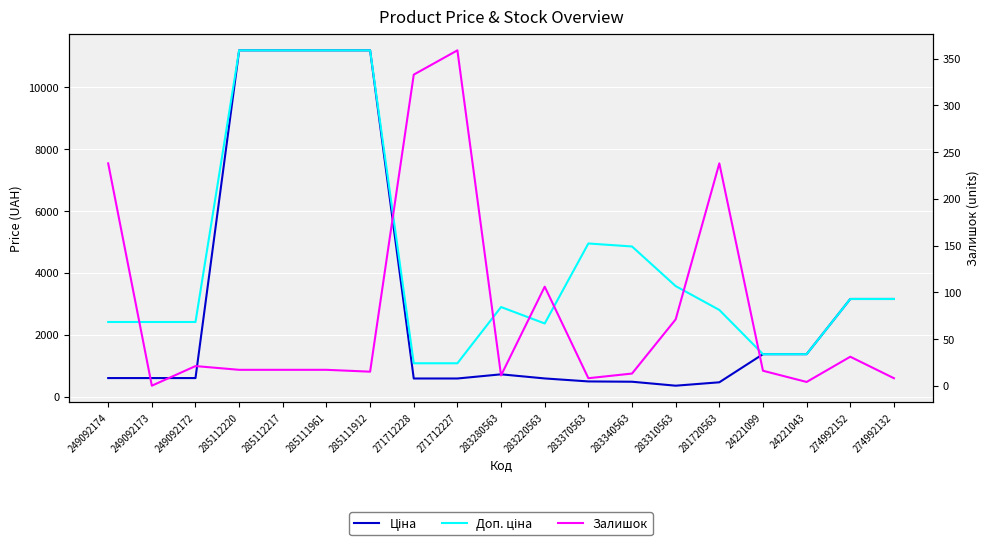

How many distinct data groups are displayed?

3